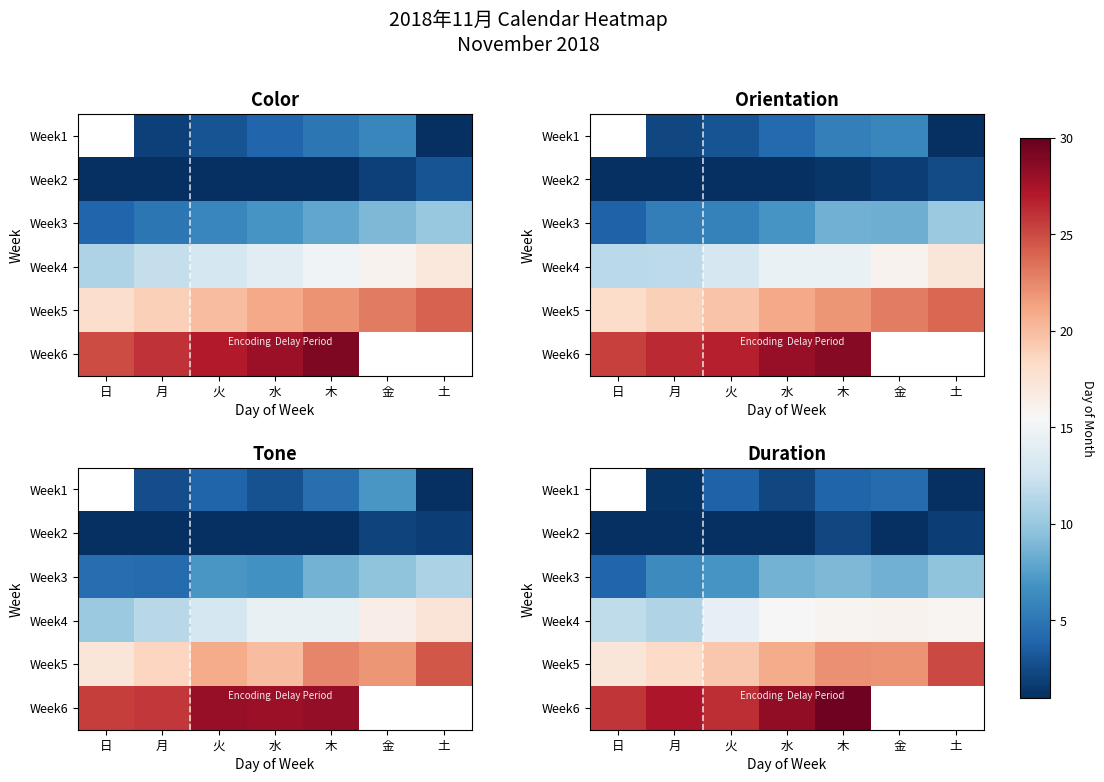

What is the difference between the highest and lowest values at 火?

25.9